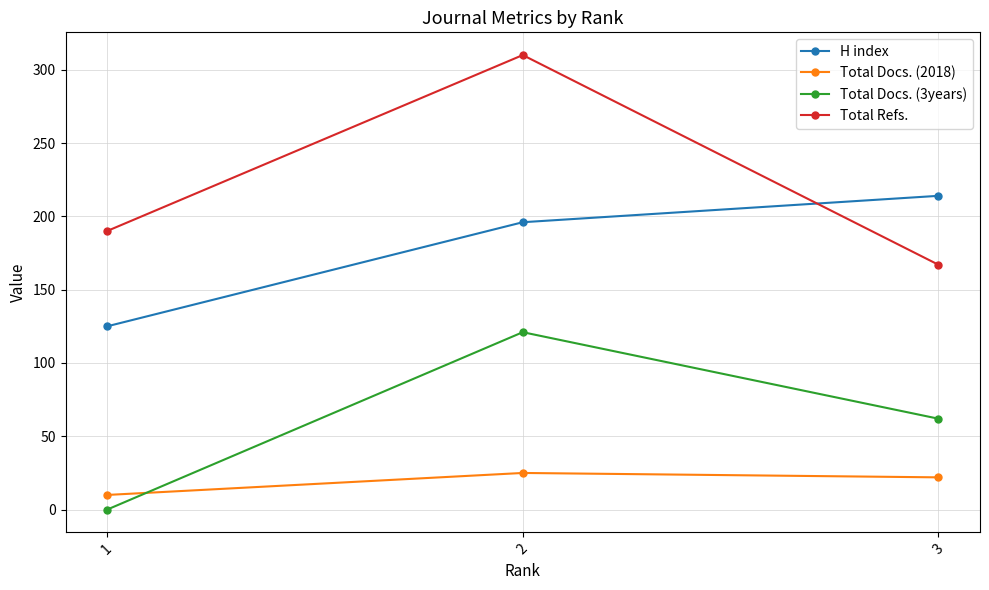

Which series changed the most between 1 and 3?

H index